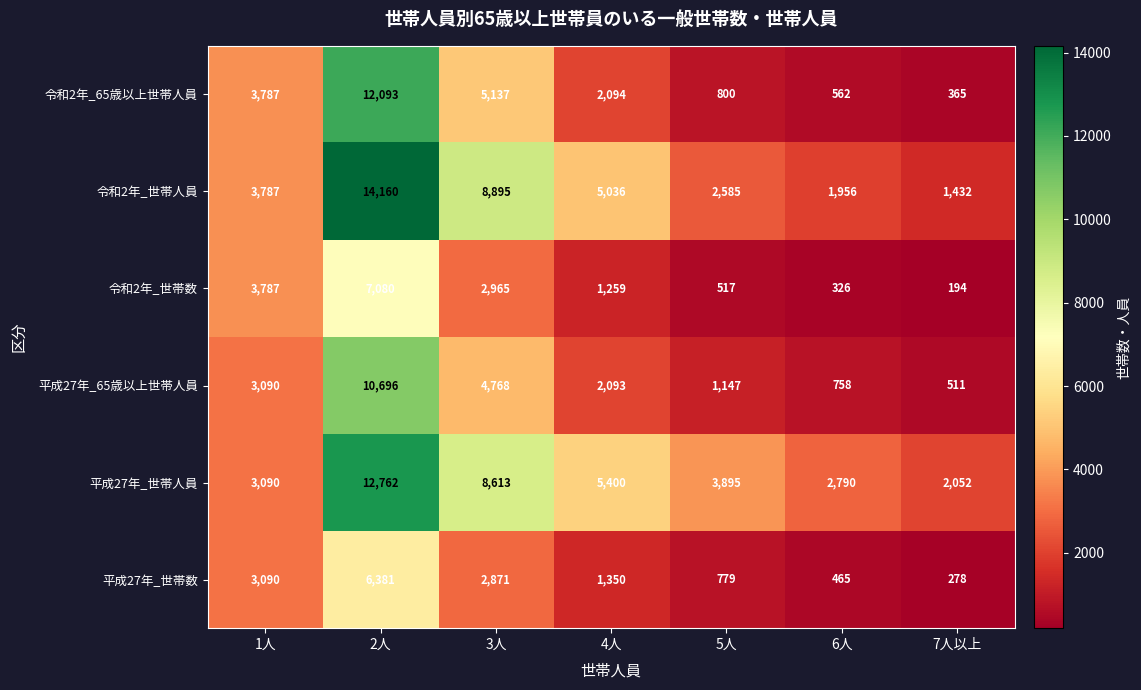

How many data points does each series have?

7